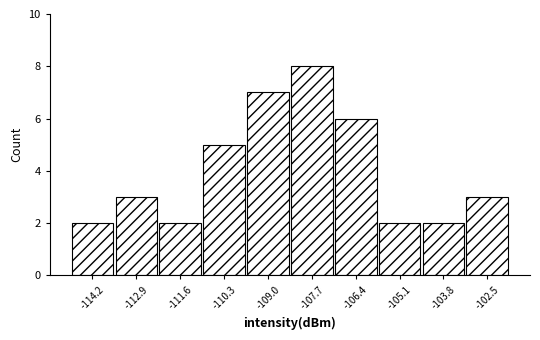

Reading right to left, transcribe all the data shown in this chart.

-102.5=3	-103.8=2	-105.1=2	-106.4=6	-107.7=8	-109.0=7	-110.3=5	-111.6=2	-112.9=3	-114.2=2